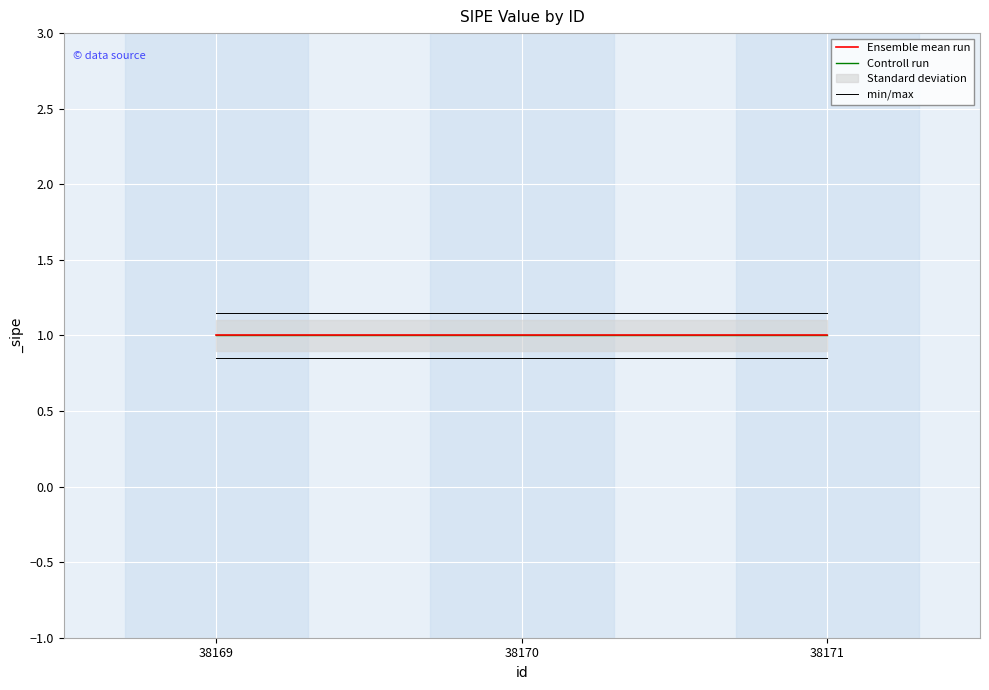

At which label does Controll run reach its peak?

38169